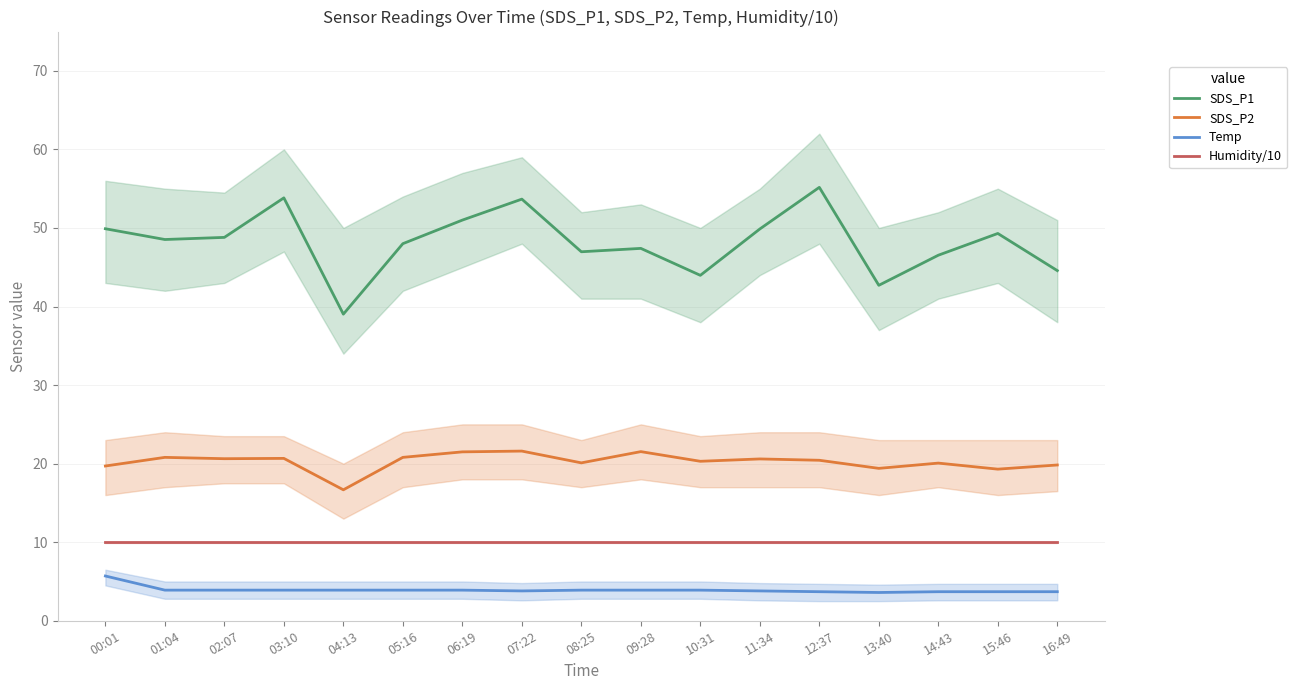

Where does the SDS_P1 series first go above 48?

00:01